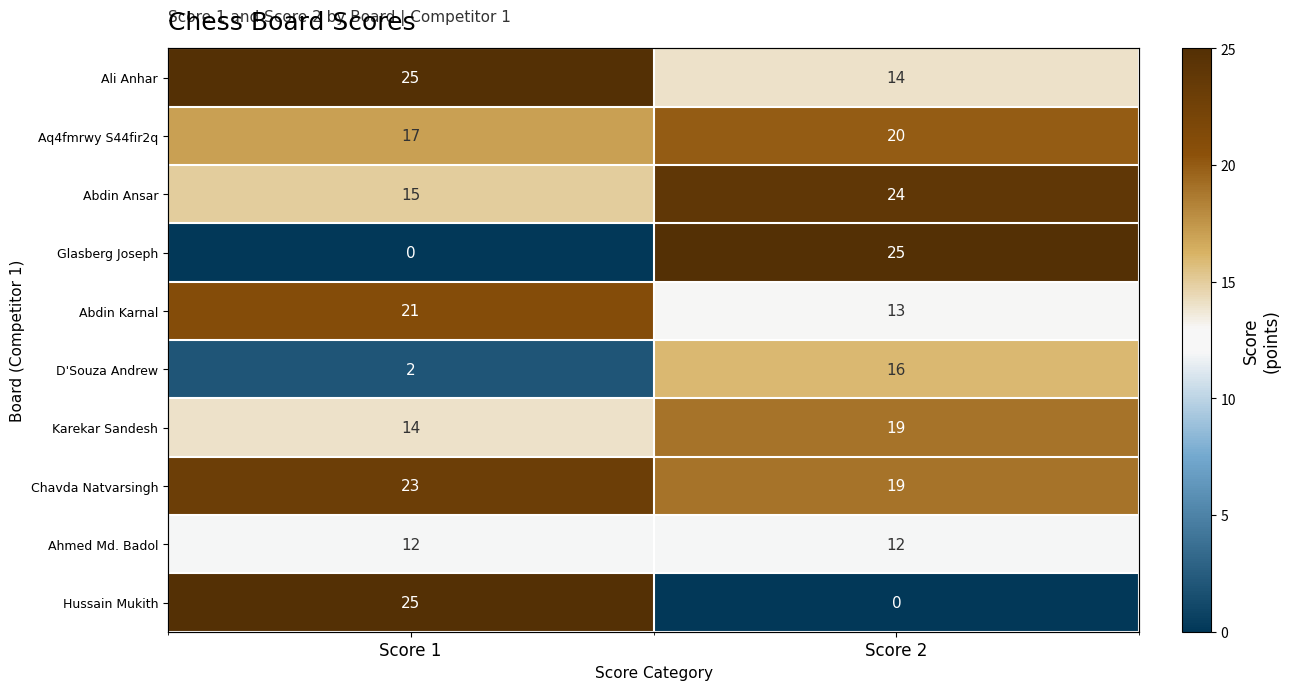

What is the difference between the maximum and minimum values in the Aq4fmrwy S44fir2q series?

3